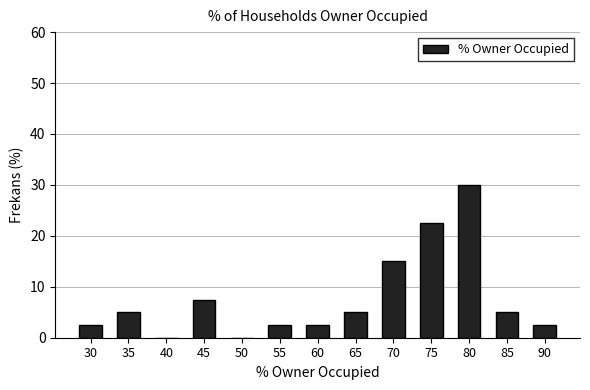

Reading right to left, extract all data points from this chart.

90=2.5	85=5.0	80=30.0	75=22.5	70=15.0	65=5.0	60=2.5	55=2.5	50=0.0	45=7.5	40=0.0	35=5.0	30=2.5